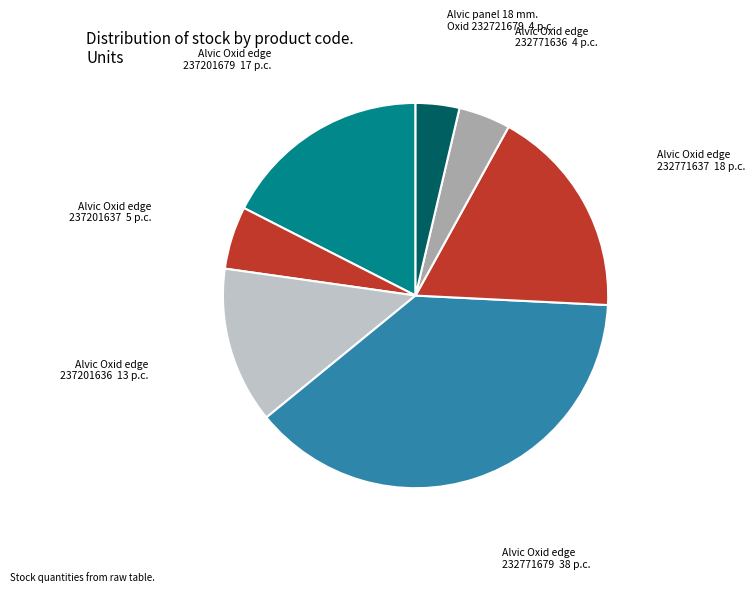

How many segments does this pie chart have?

7